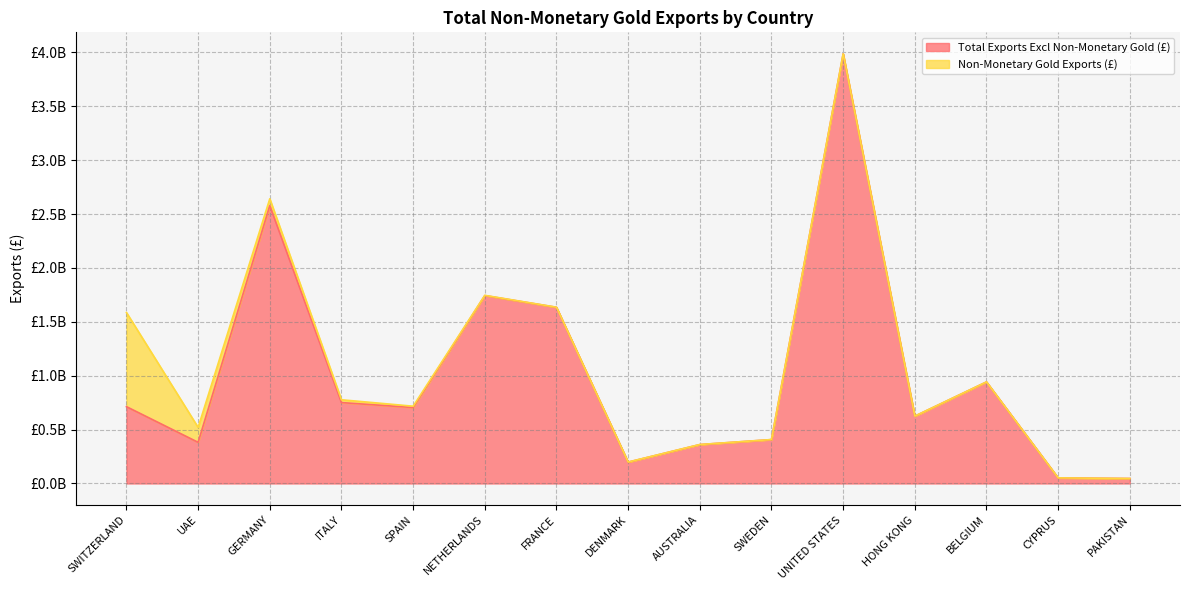

Reading left to right, extract all data points from this chart.

712898509	381824545	2578713986	750702174	704681119	1743832053	1635017075	198137809	361103117	407208034	3986980274	624764332	942413544	51710219	46119436